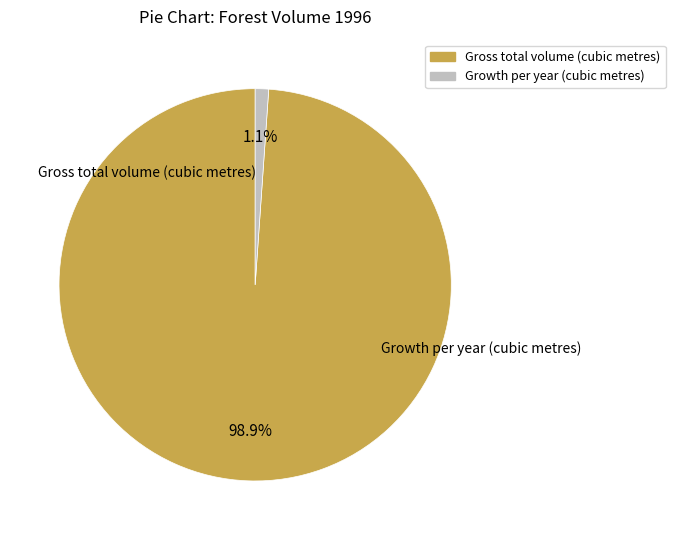

Rank the categories by value from highest to lowest.

Gross total volume (cubic metres), Growth per year (cubic metres)